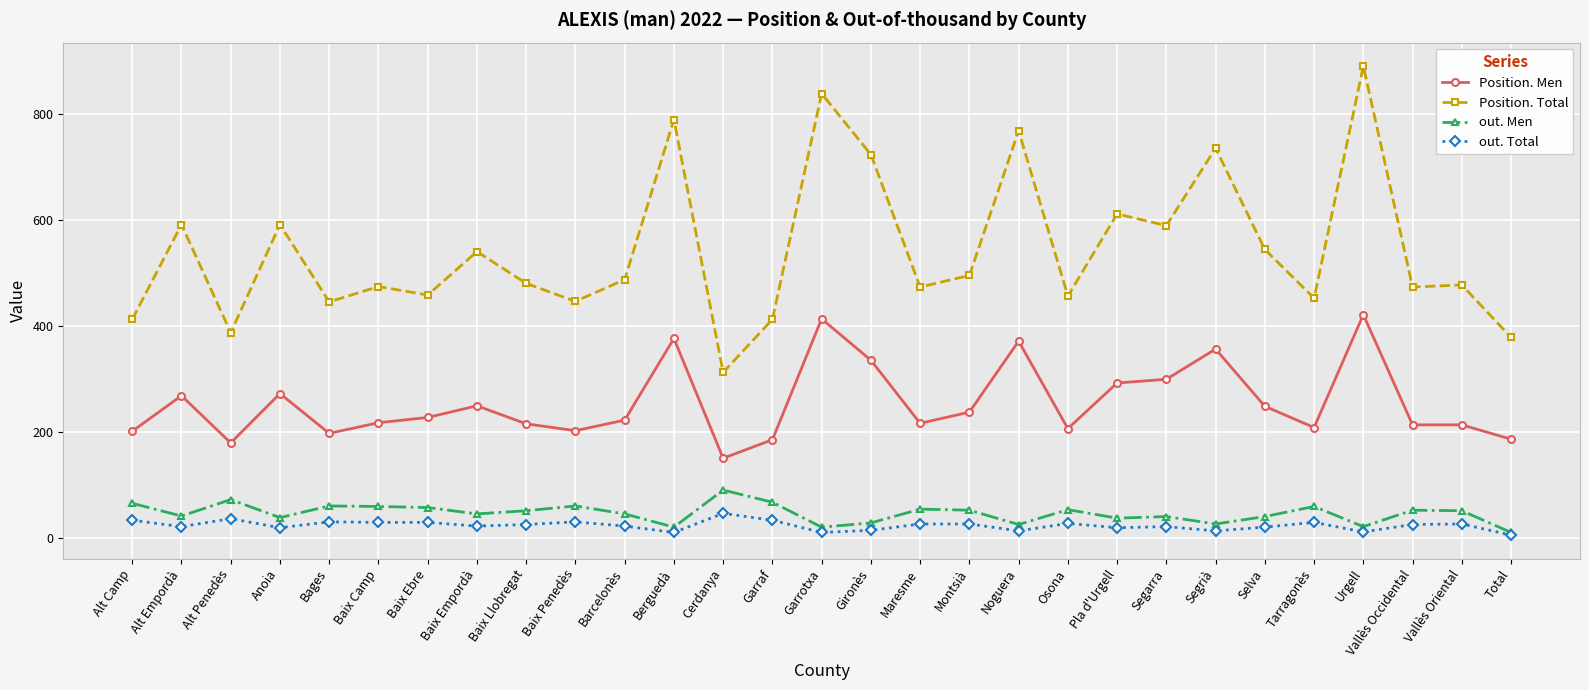

What is the spread (max minus min) of values at Segrià?

722